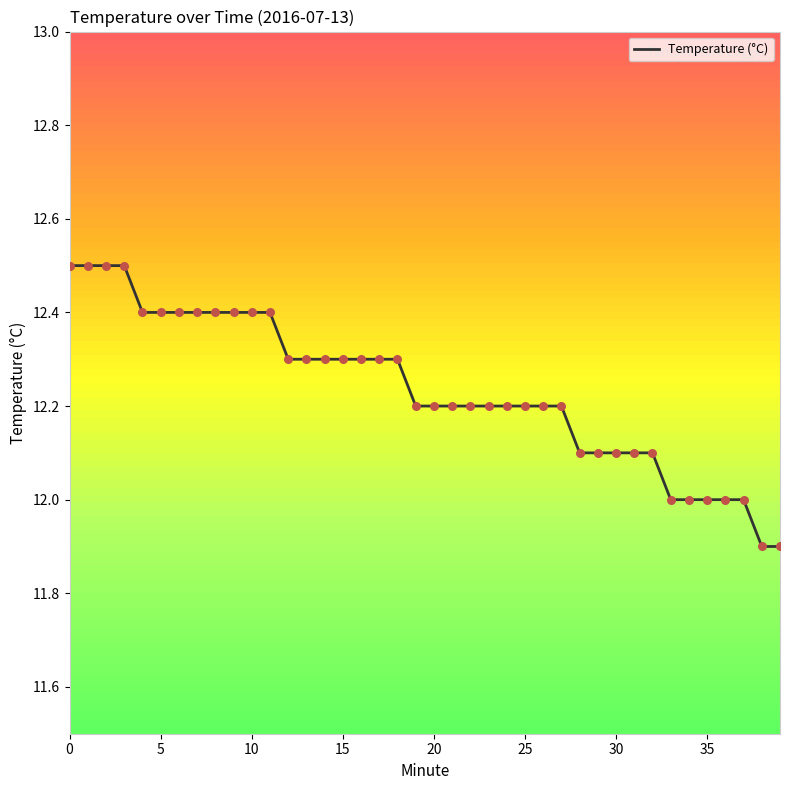

What is the difference between the maximum and minimum values?

0.6